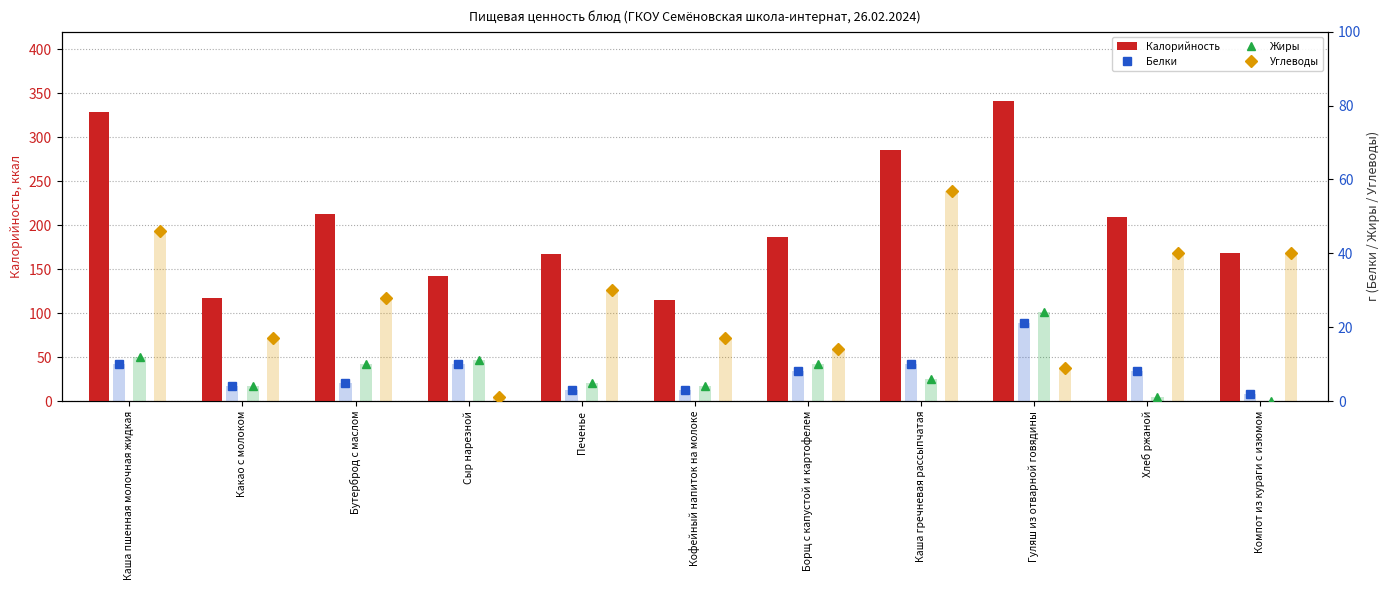

Count the number of categories in the chart.

11